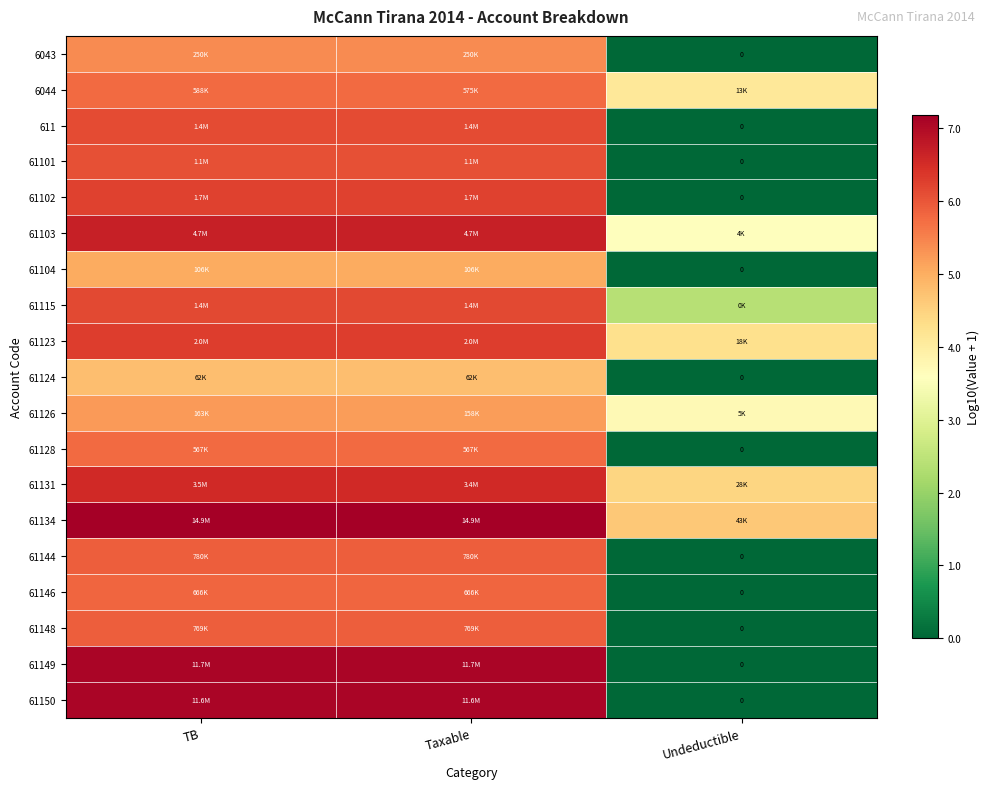

At which label does 61149 first exceed 7?

TB